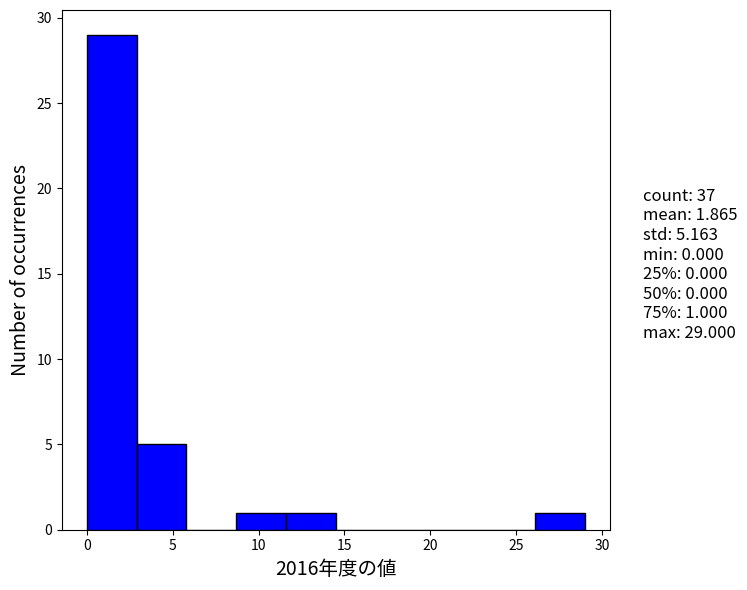

Over which range of the x-axis is the bar tallest?

0.0 to 2.9